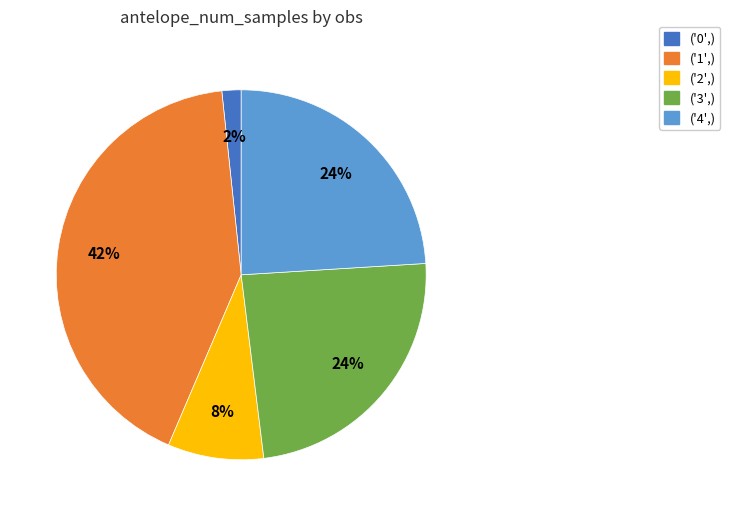

What is the smallest slice in the pie chart?

('0',)